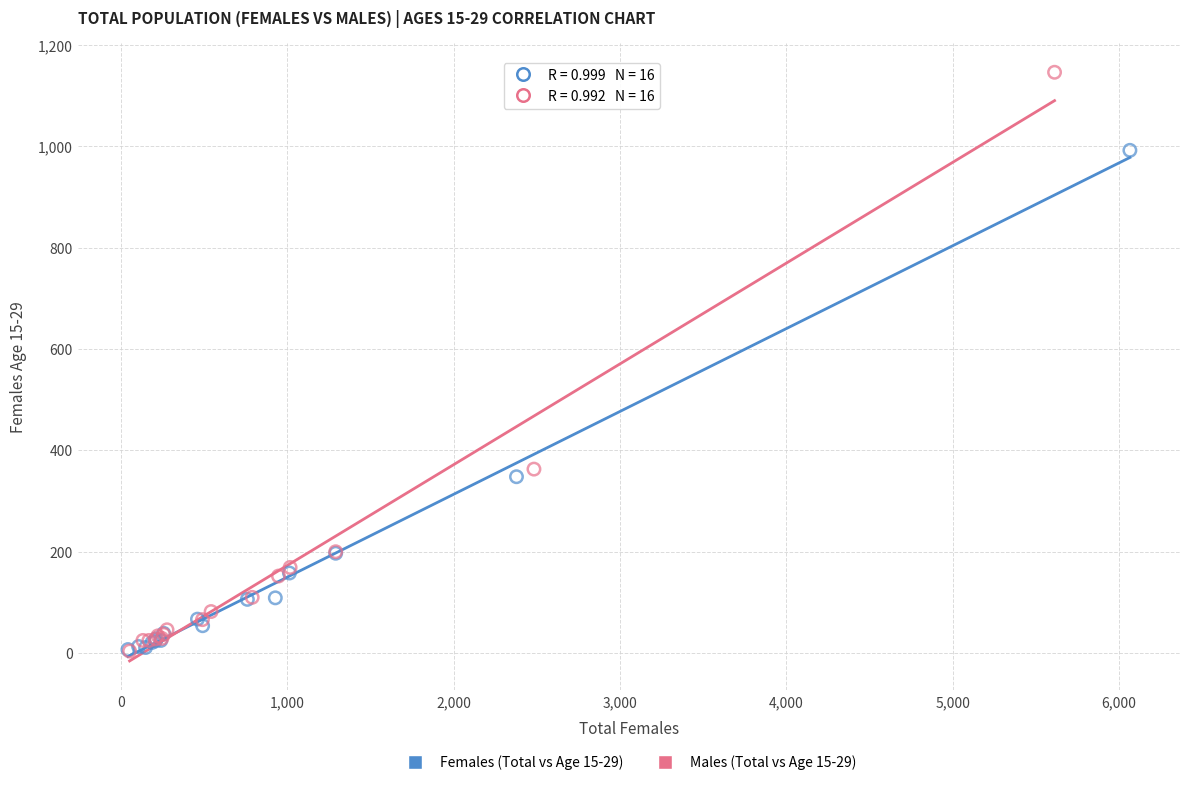

Which series reaches the maximum Y coordinate?

Males (Total vs Age 15-29)